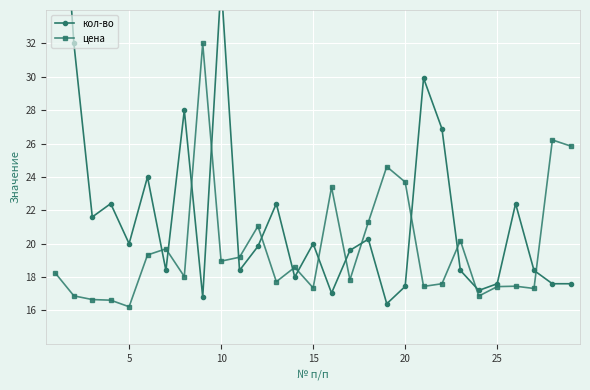

What is the minimum value for цена?

16.2